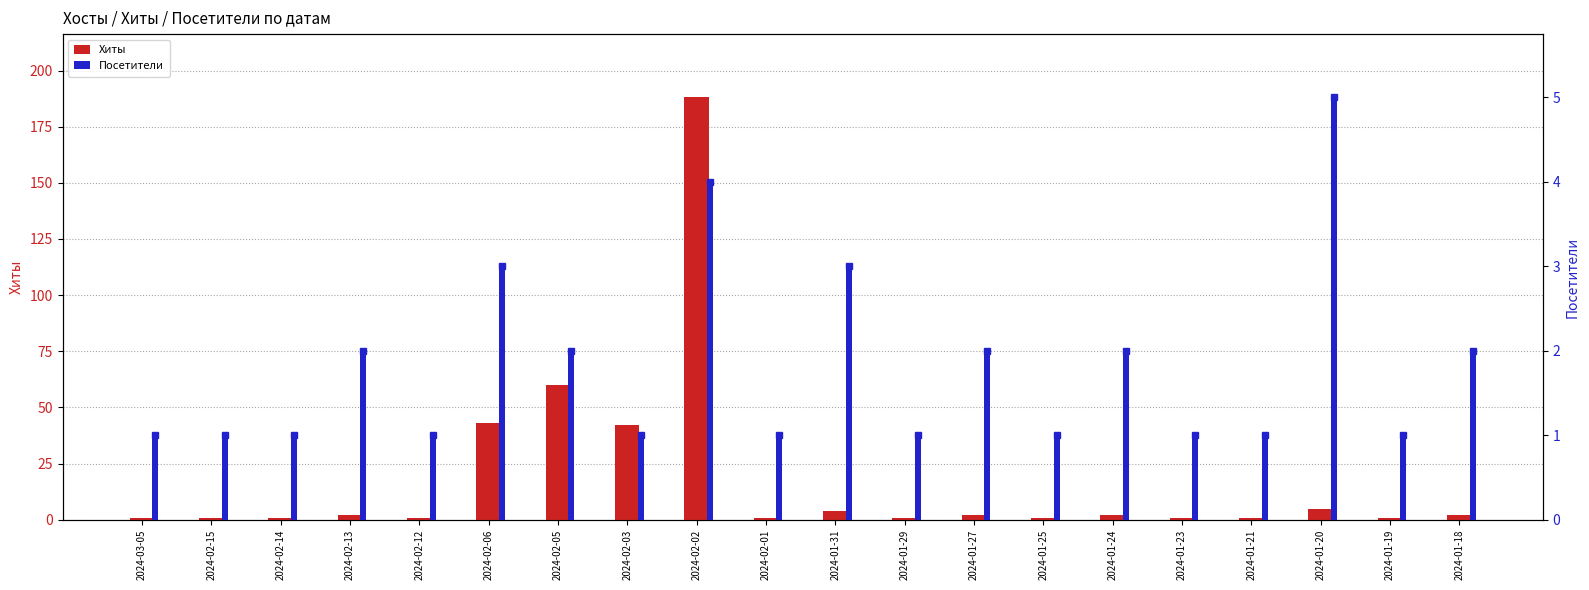

Which has a higher value, 2024-02-01 or 2024-02-12?

2024-02-01